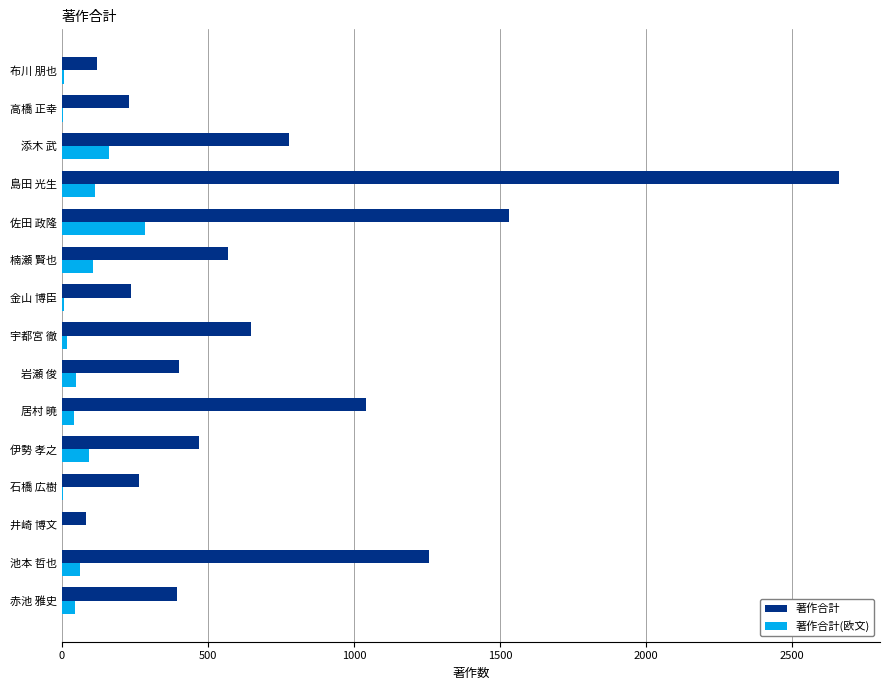

Which label corresponds to the largest value in the chart?

島田 光生